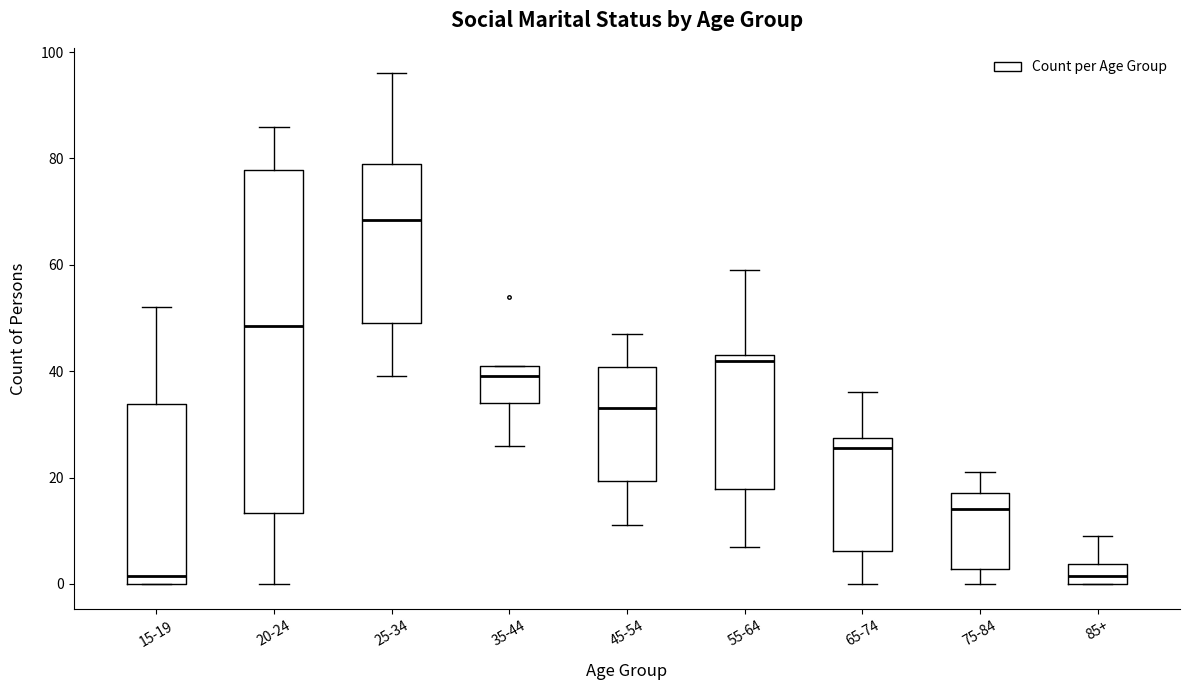

Comparing the boxes themselves (not the whiskers), which one is the tallest?

20-24